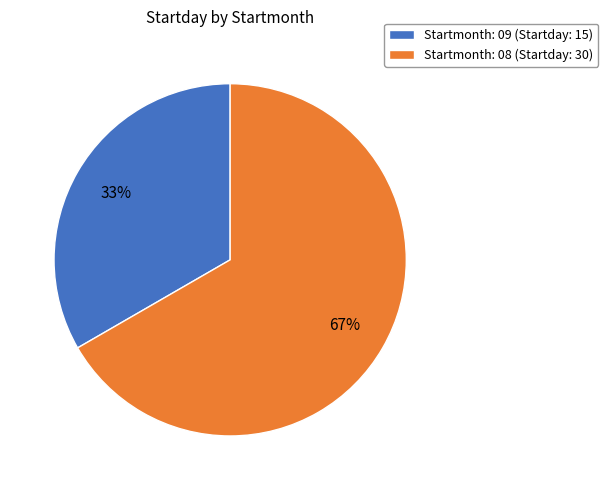

To the nearest percent, what percentage of the pie is Startmonth: 09 (Startday: 15)?

33%